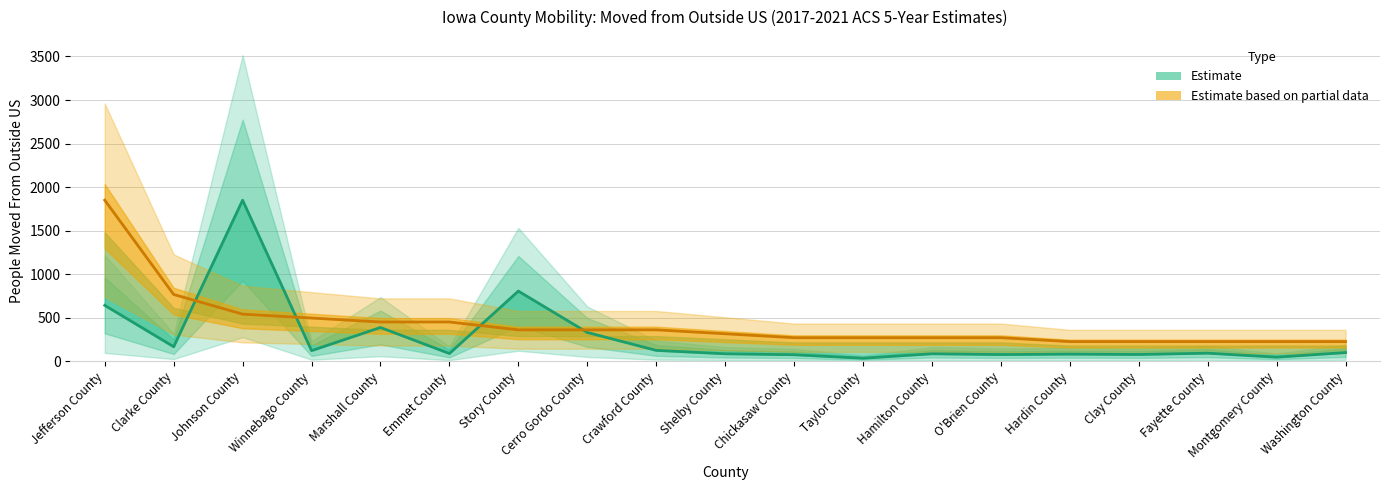

True or false: Value (Percent) has more than 1 points higher than both neighbors.

False